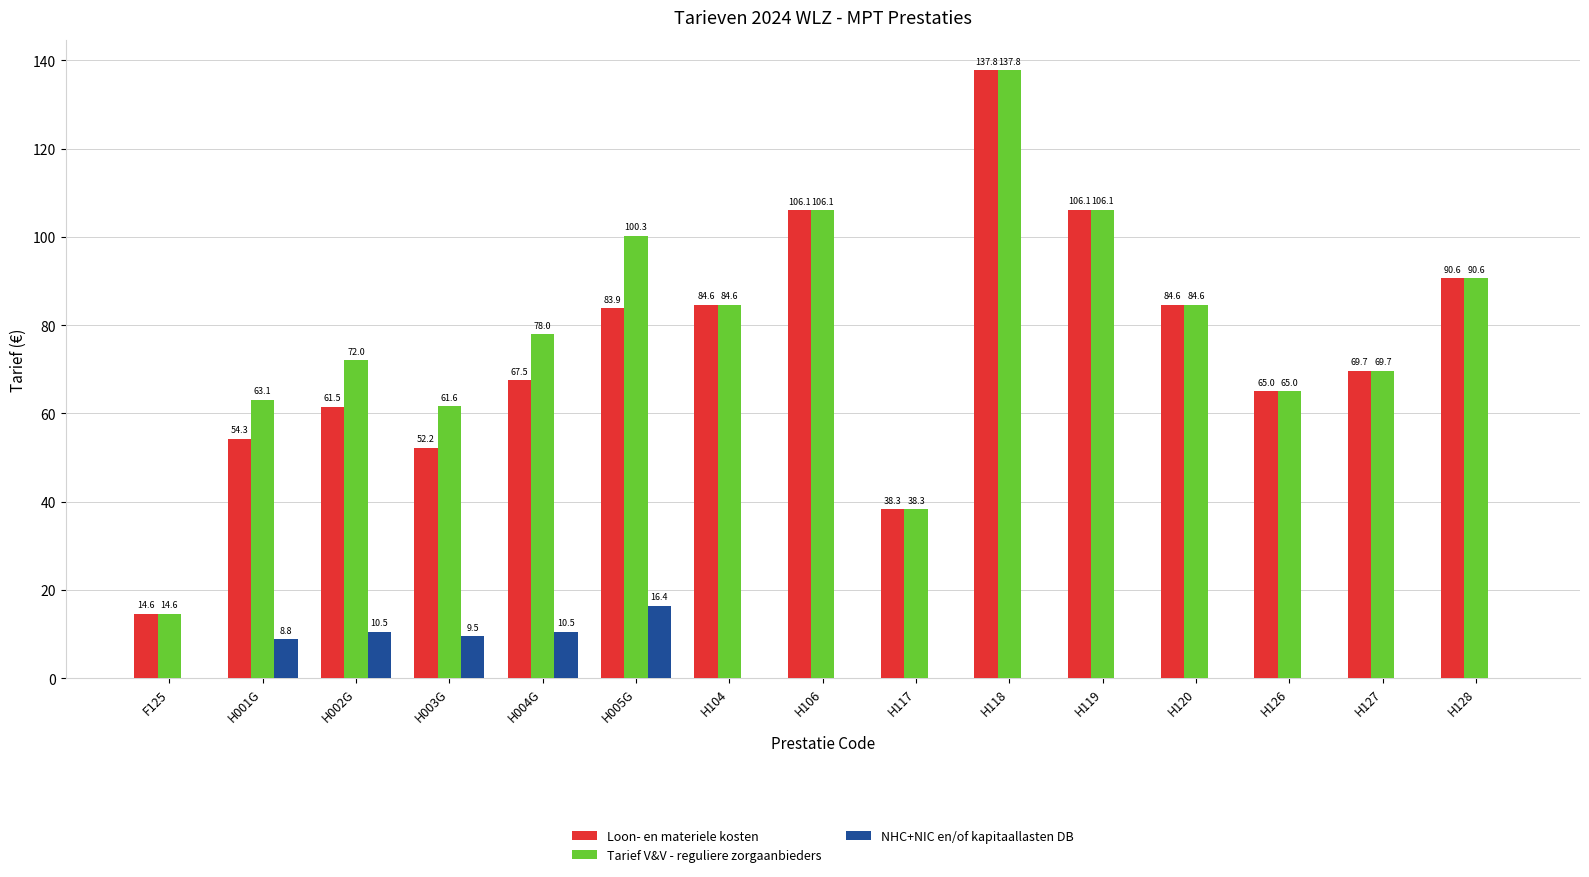

How many data points in Tarief V&V - reguliere zorgaanbieders are above 77?

8